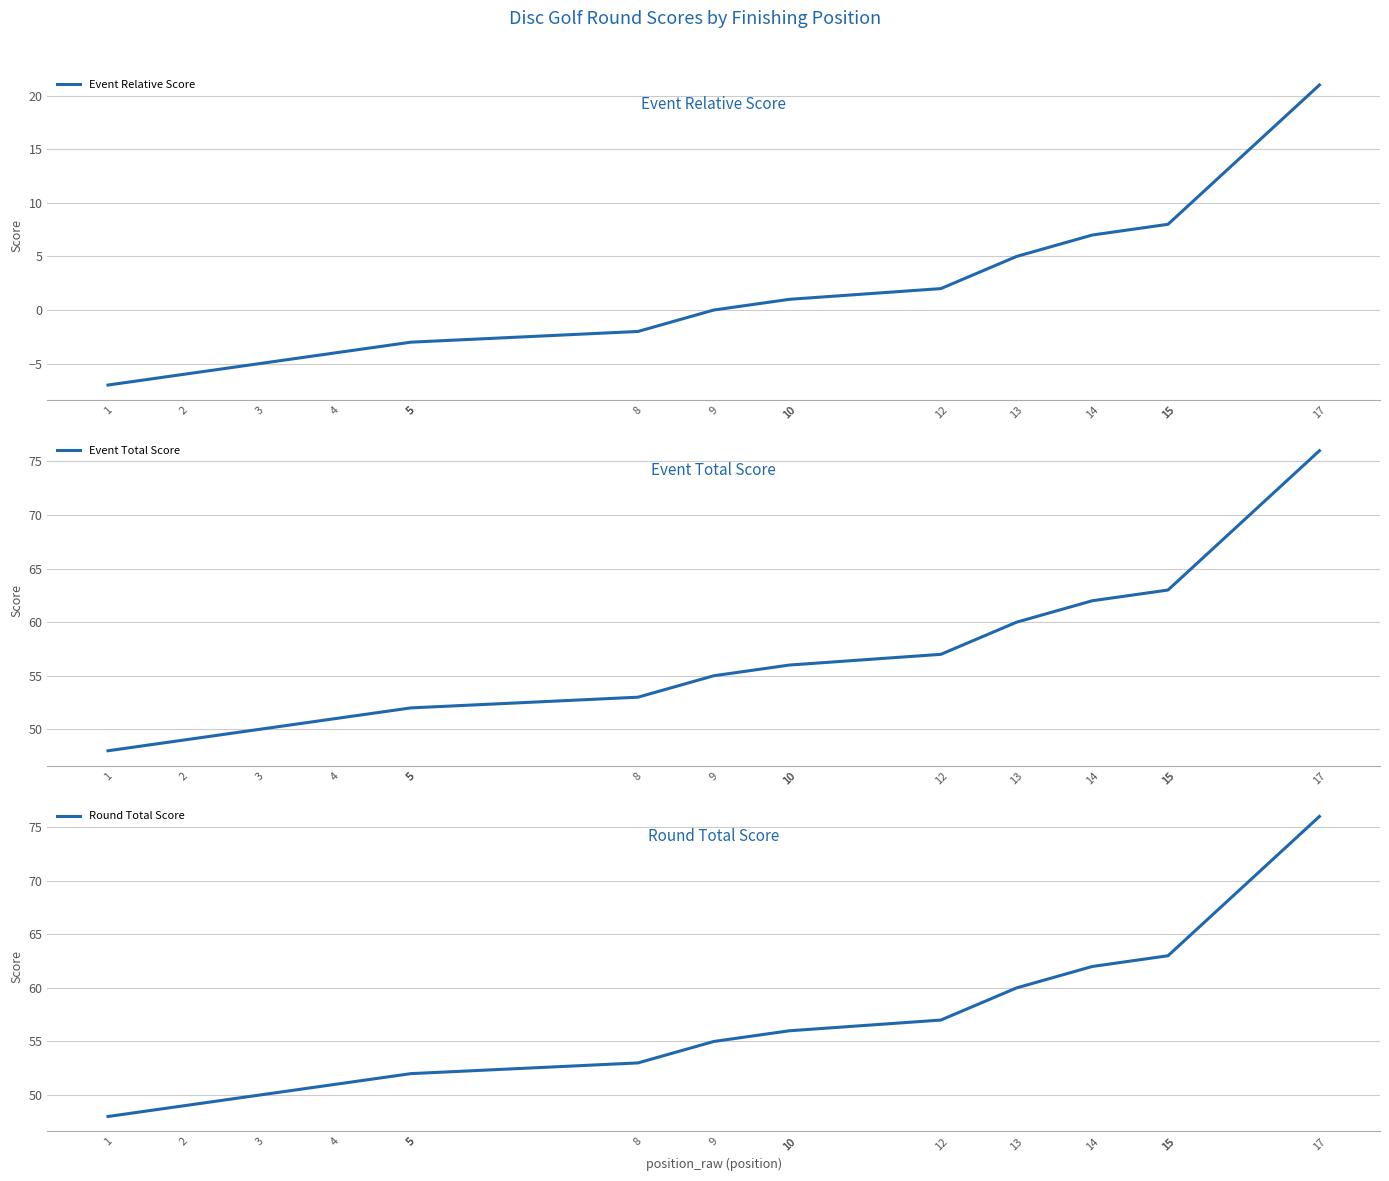

True or false: Event Total Score and Round Total Score intersect in this chart.

False